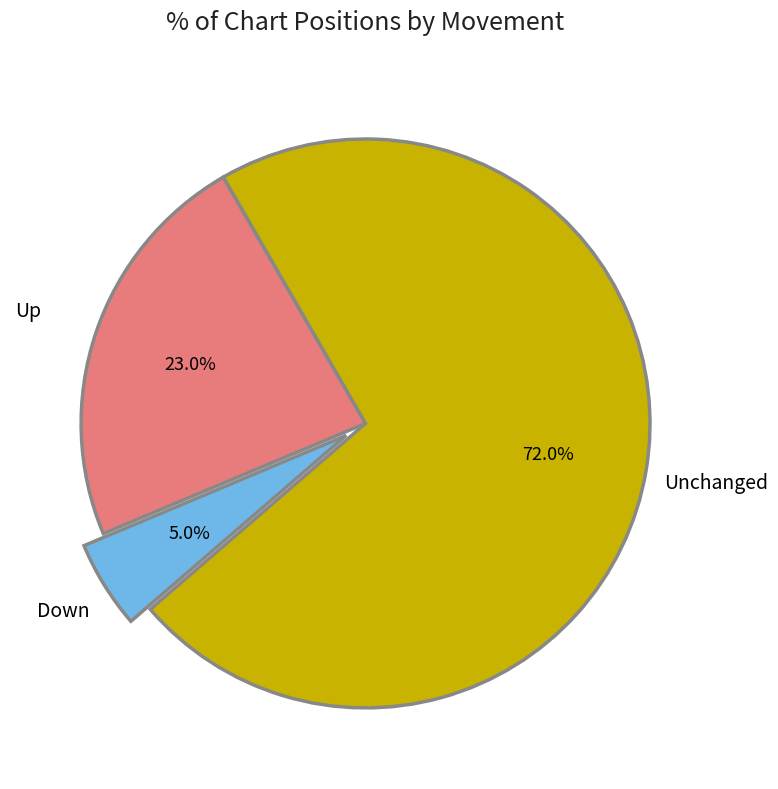

Is there a majority slice in this chart?

Yes